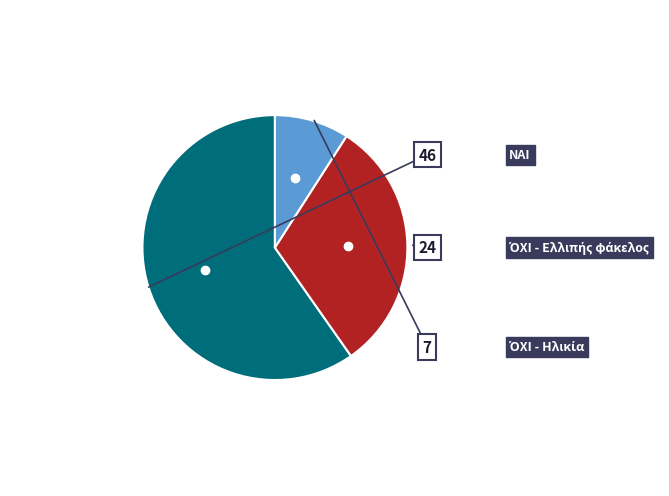

Count the number of slices in the pie.

3